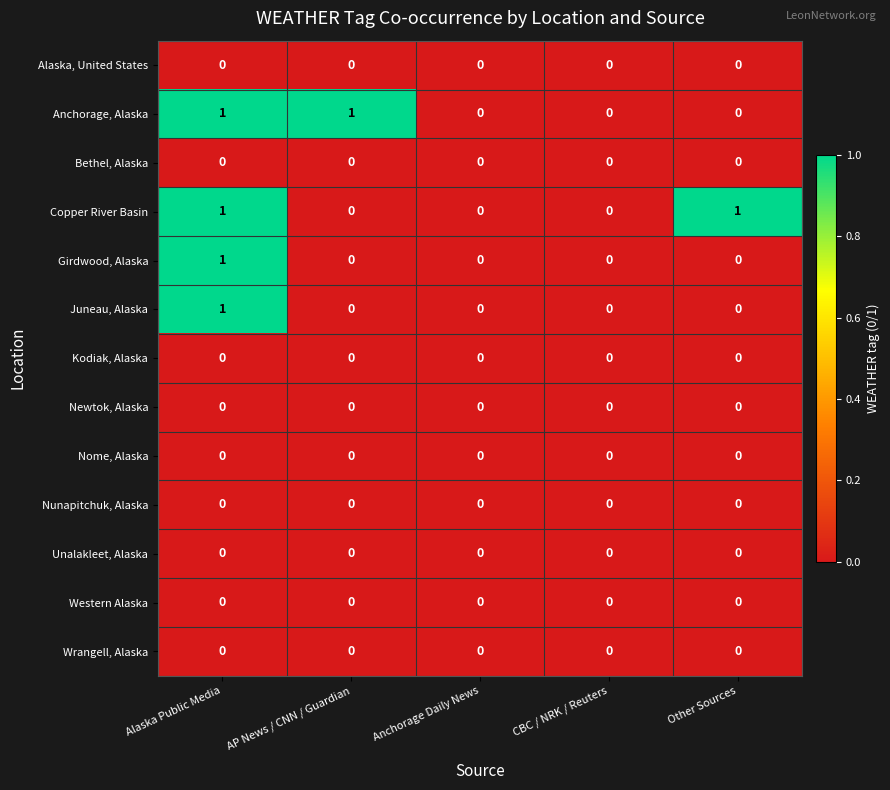

What is the total value across all series at Alaska Public Media?

4